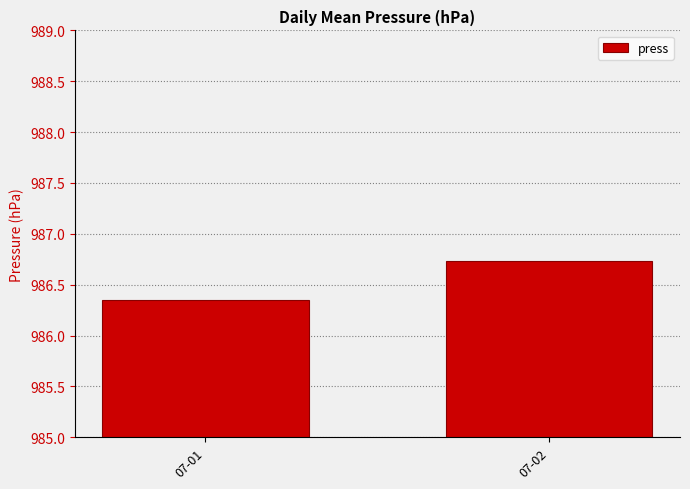

Where is the data nearest to the value 986?

07-01